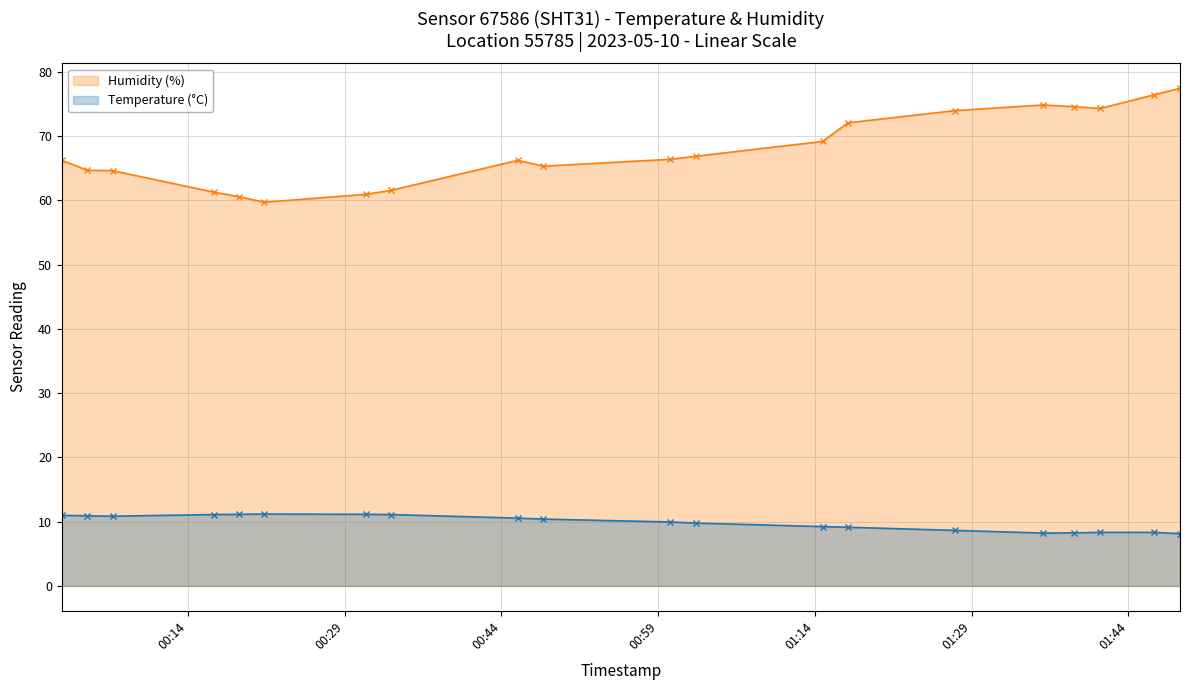

List the series in order of their peak value, lowest first.

Temperature (°C), Humidity (%)